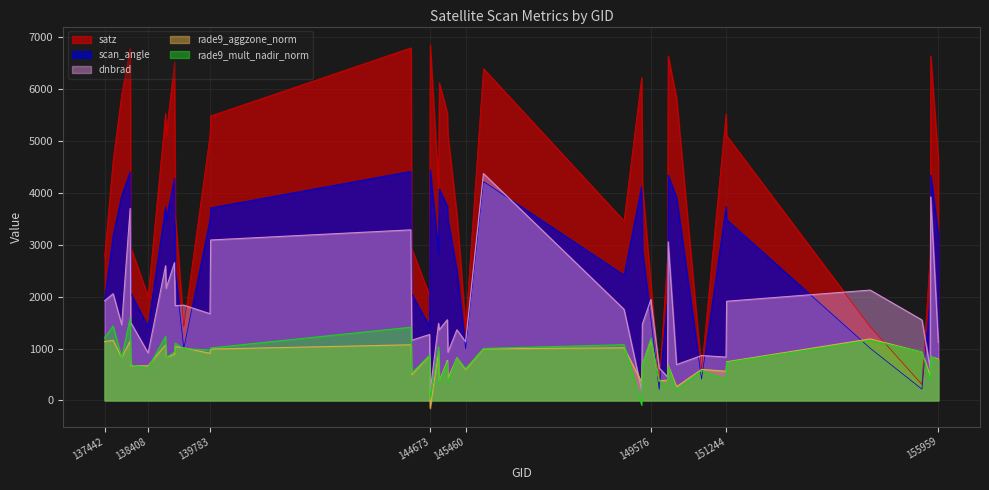

True or false: satz has a value of 3196.8 at 144673.

False